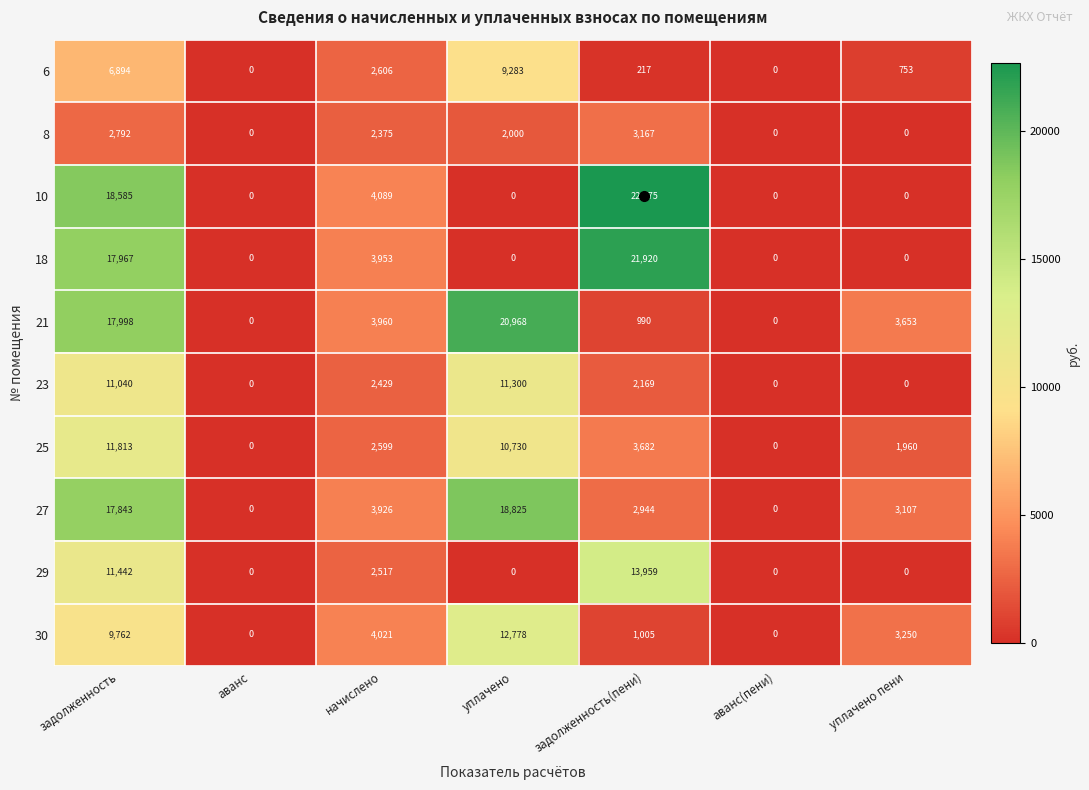

What is the sum of the 6 values at задолженность(пени) and начислено?

2823